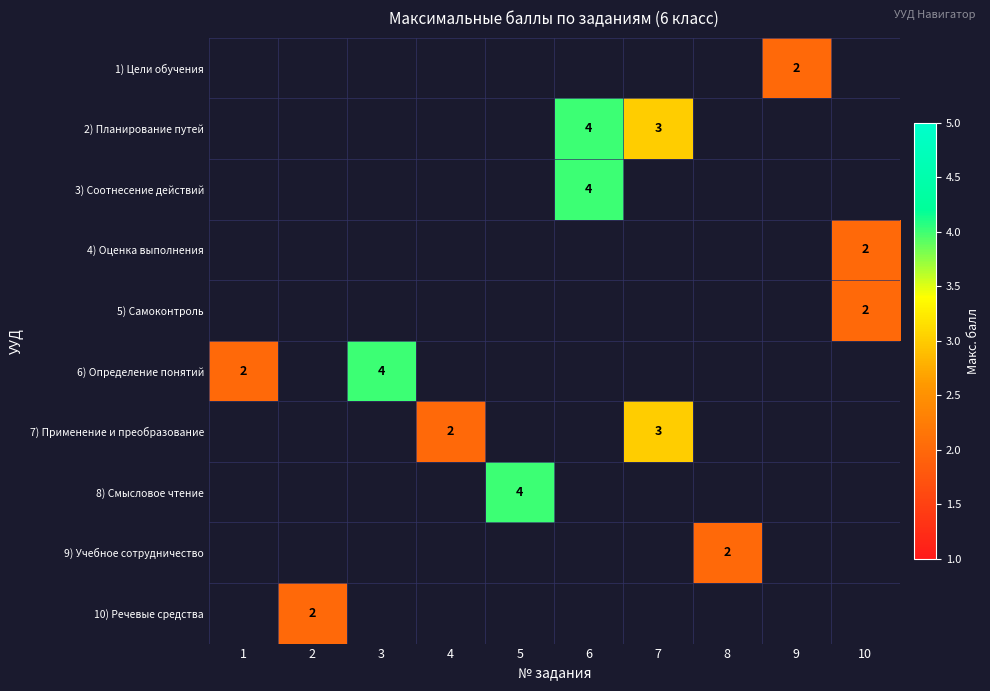

True or false: 4) Оценка выполнения has a value of 3 at 10.

False